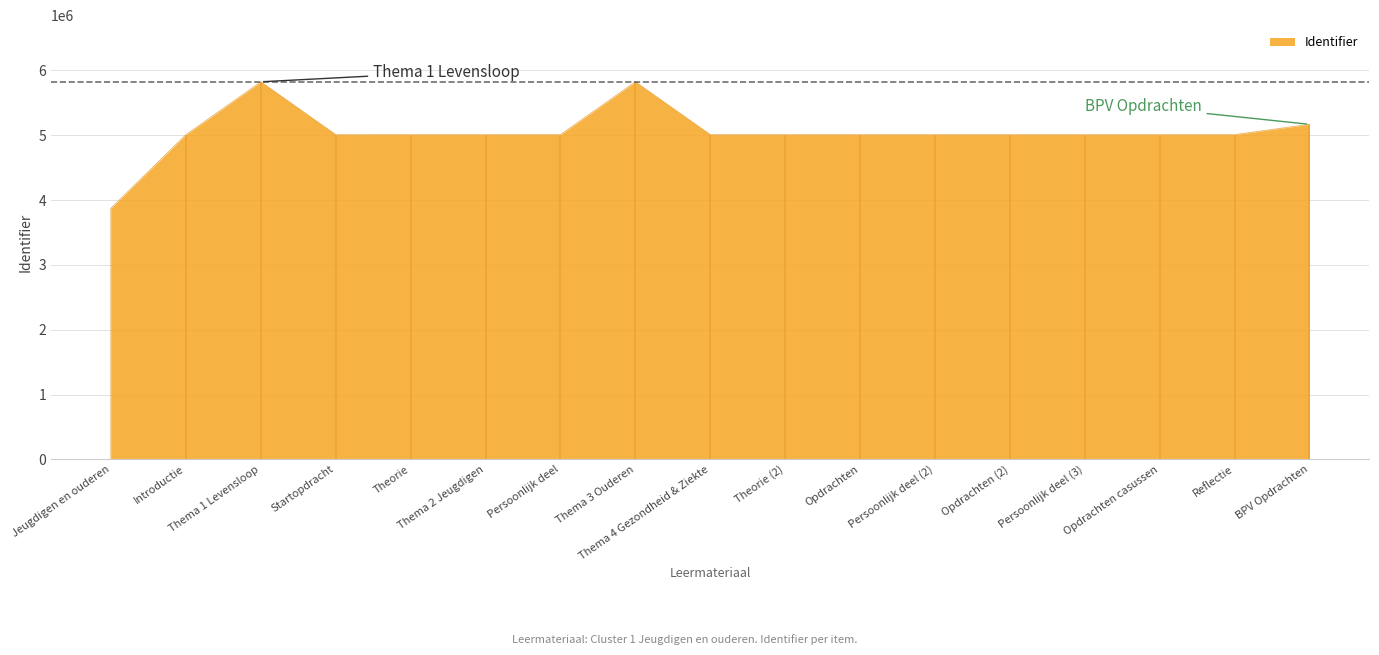

How many interior local valleys (lower than both neighbors) does the data have?

4